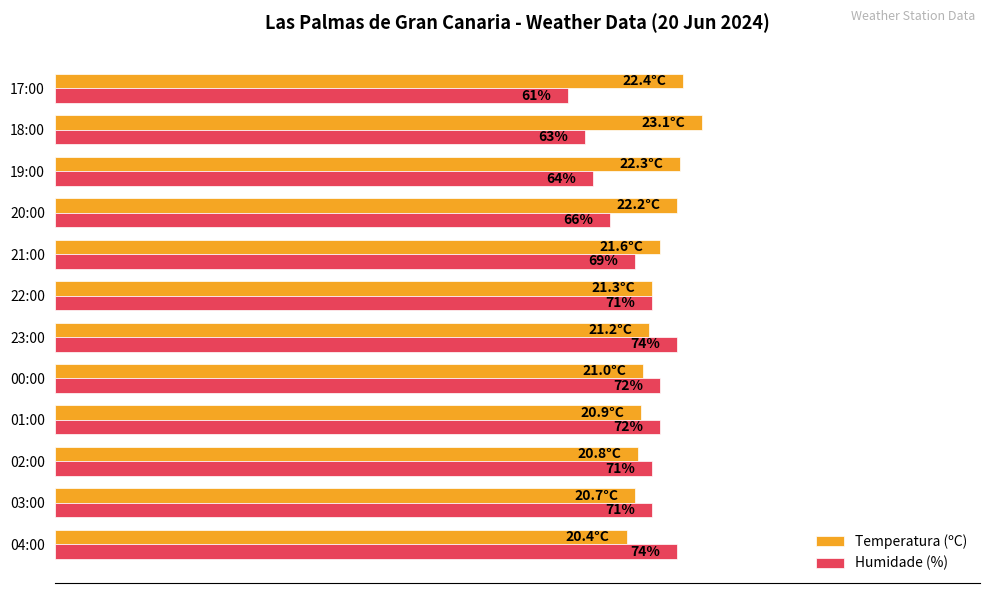

Rank the series by their average value, from highest to lowest.

Temperatura (ºC), Humidade (%)